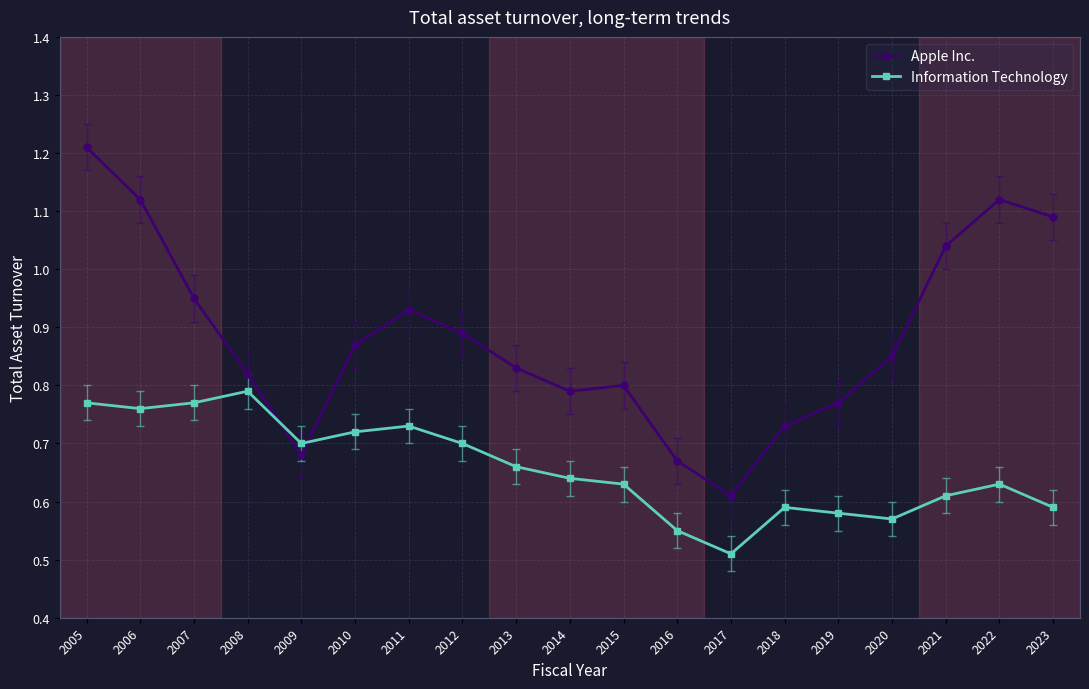

Which label corresponds to the largest value in the chart?

2005